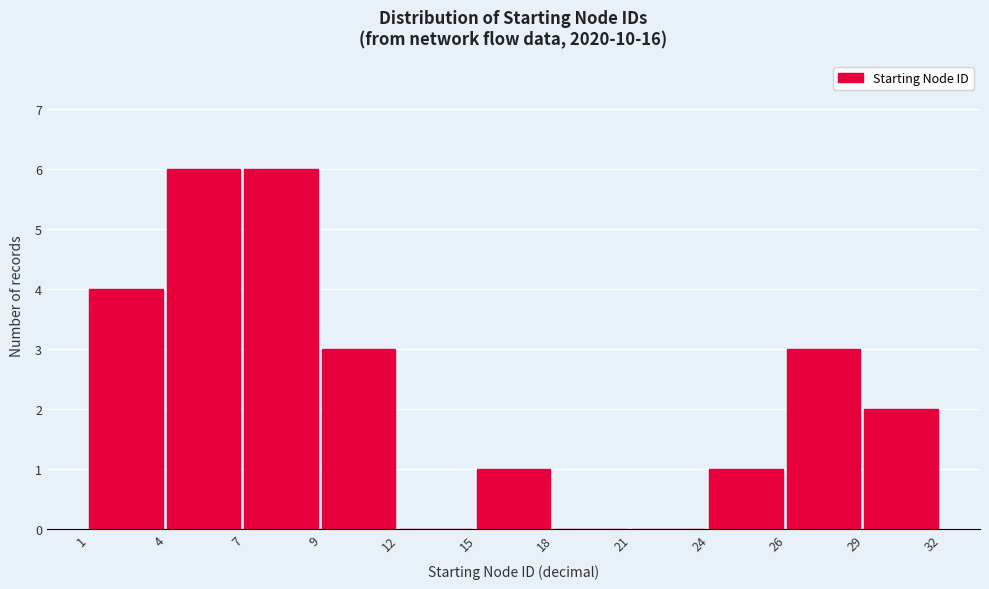

Reading right to left, transcribe all the data shown in this chart.

29=2	26=3	24=1	21=0	18=0	15=1	12=0	9=3	7=6	4=6	1=4